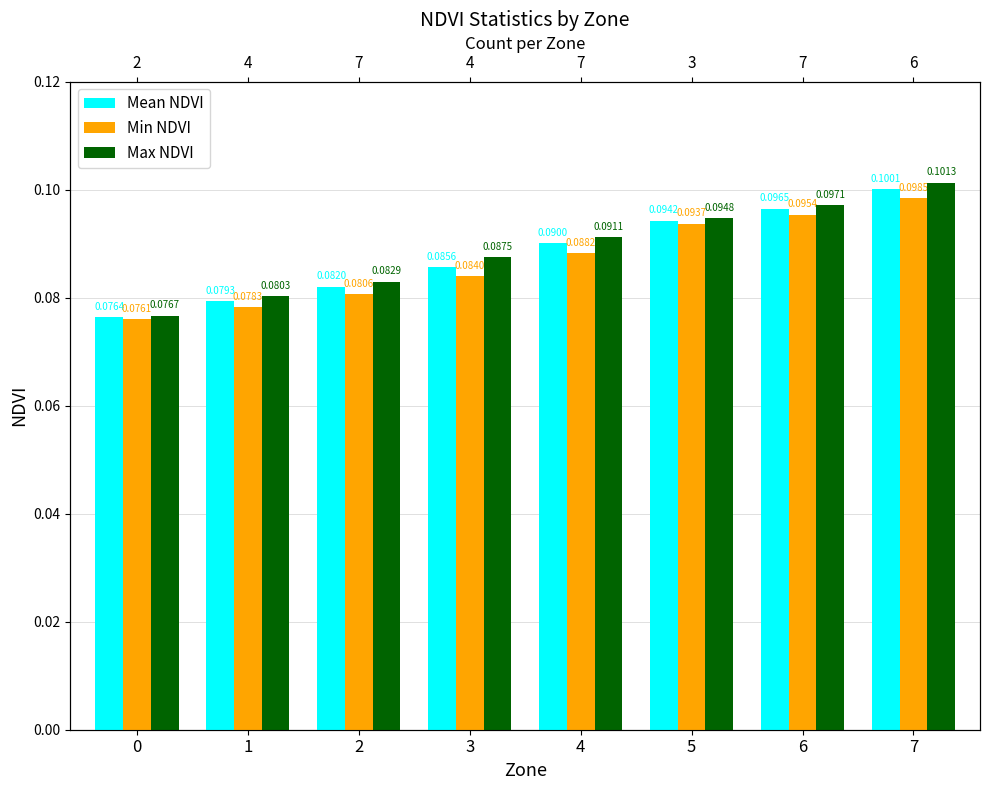

Is the value of Max NDVI at 4 greater than the value of Mean NDVI at 2?

Yes